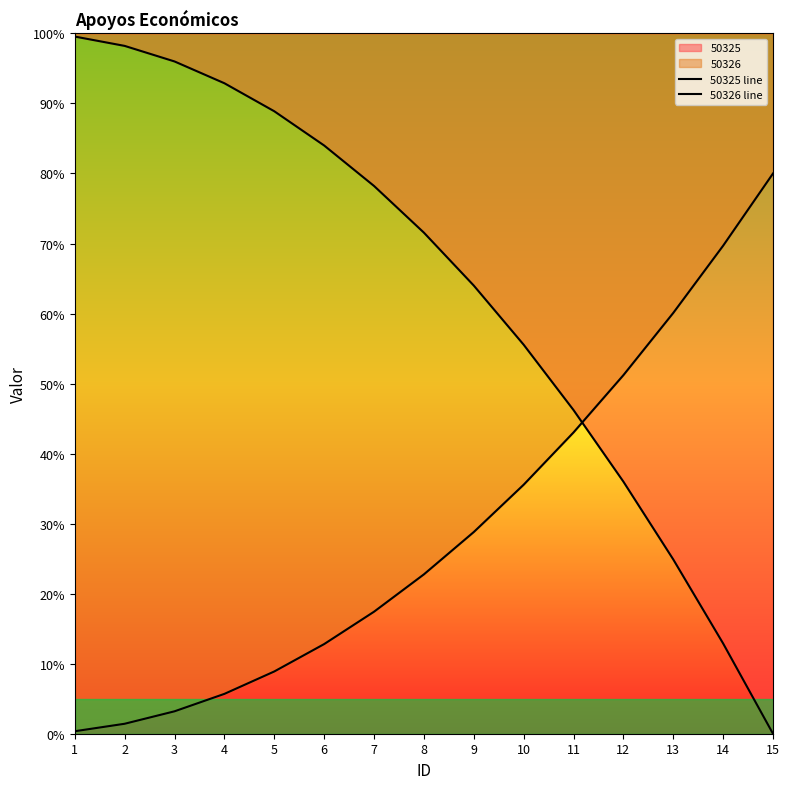

True or false: 50325 line has more than 1 interior local peaks.

False